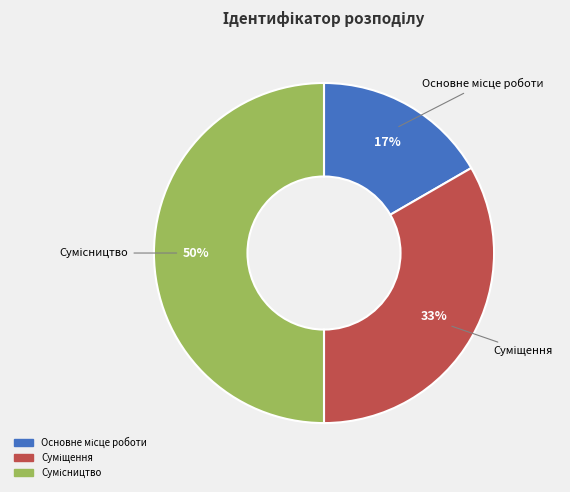

To the nearest percent, what is the difference between the largest and smallest slice percentages?

33%